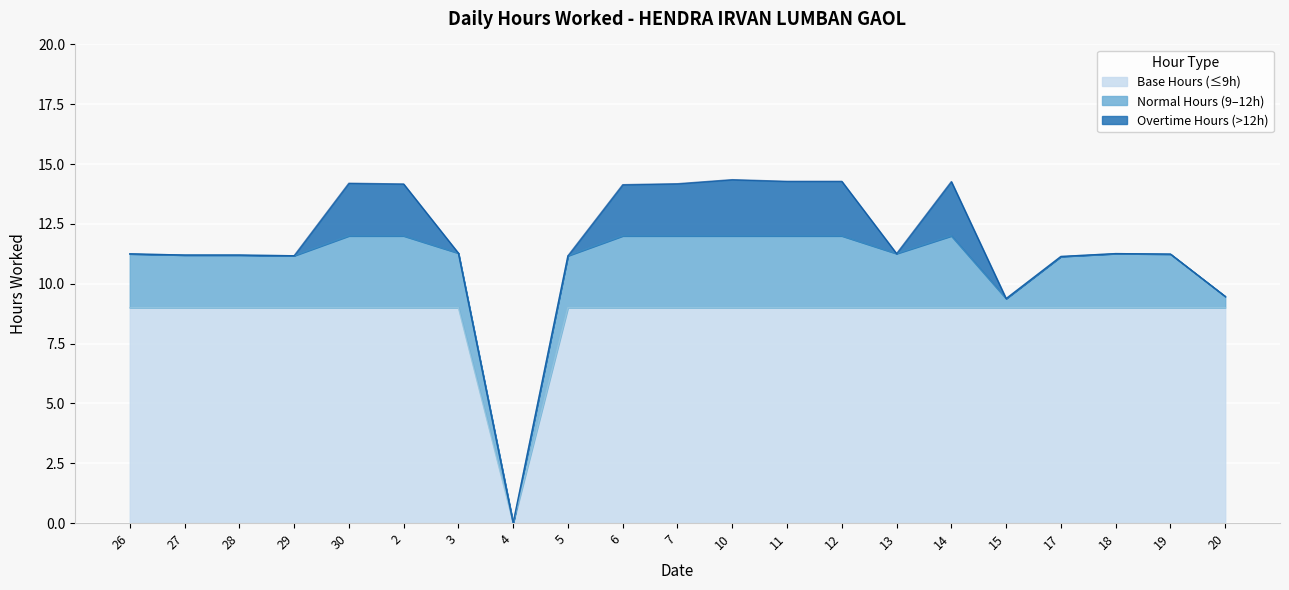

What is the sum of the values at 29 and 27?

22.4